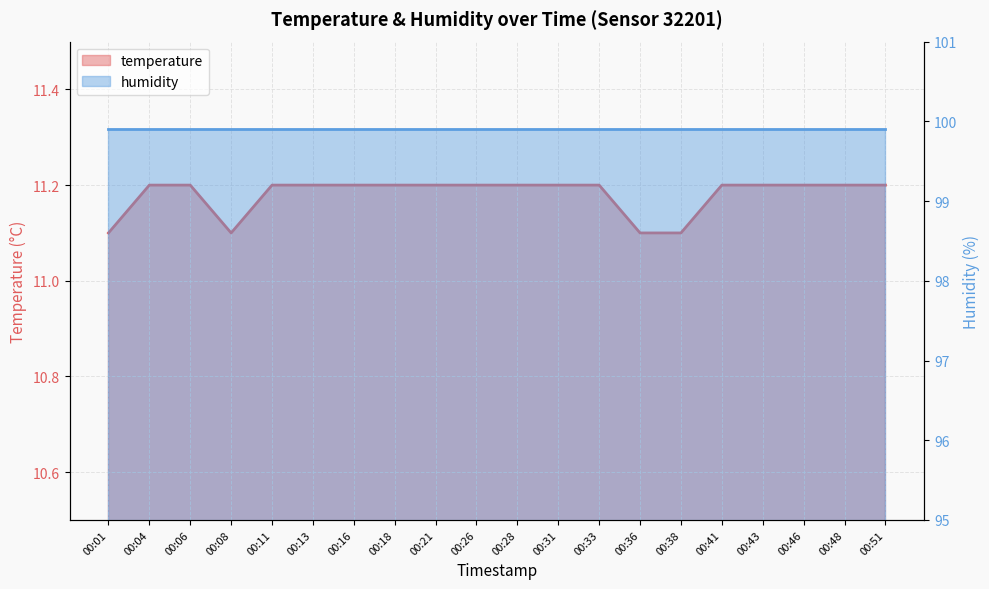

The value at 00:48 is 11.2. True or false?

True